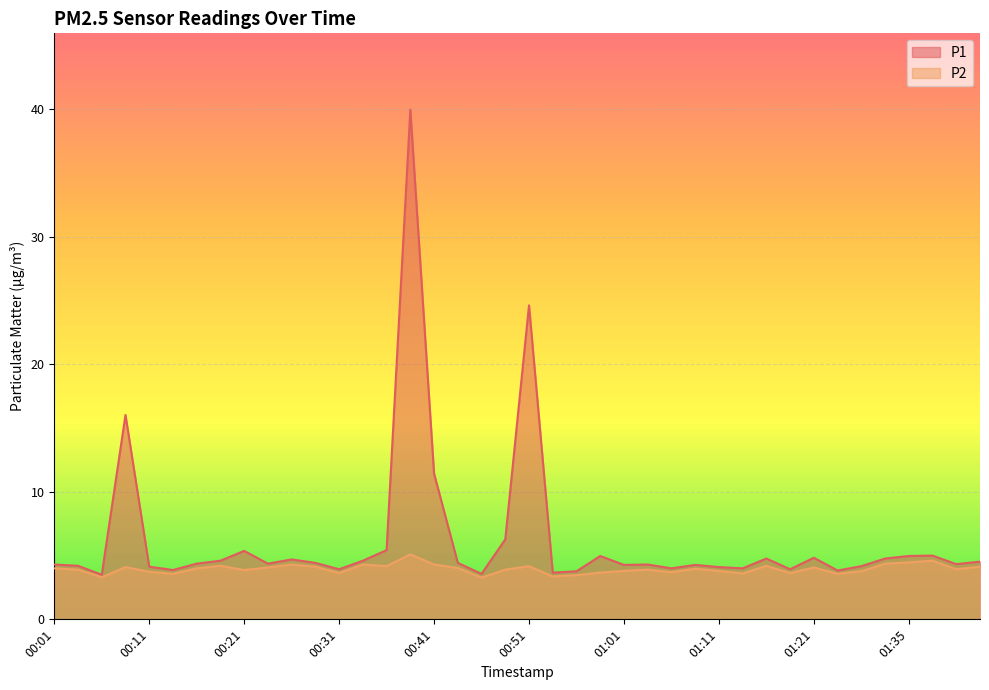

Rank the series at 01:40 from highest to lowest value.

P1, P2